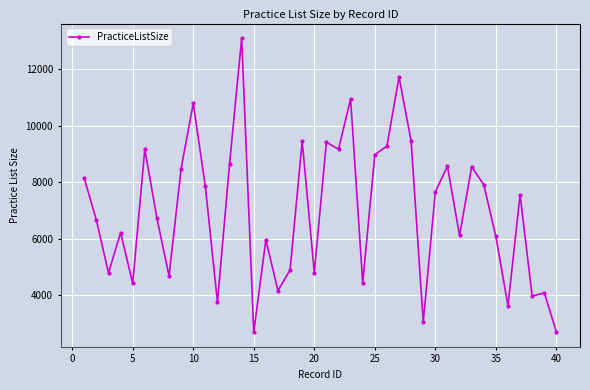

What is the smallest value displayed?

2695